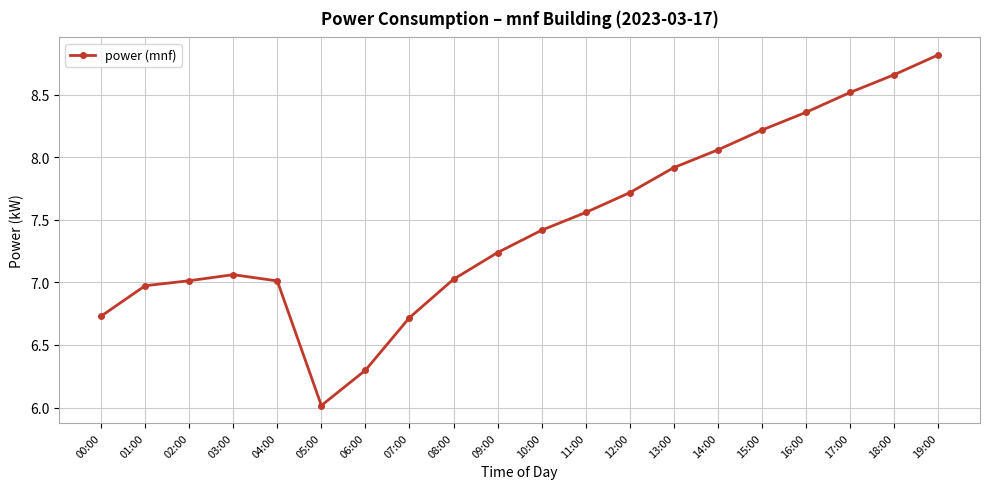

What is the label of the 19th point from the left?

18:00